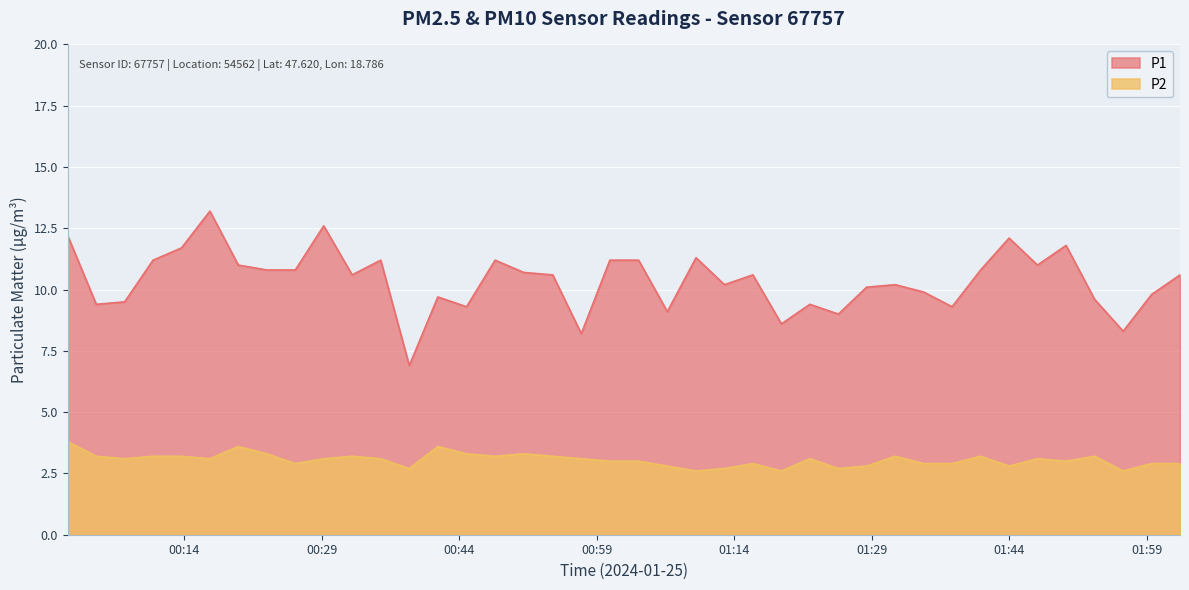

The P2 series shows 2.9 at 01:34. True or false?

True